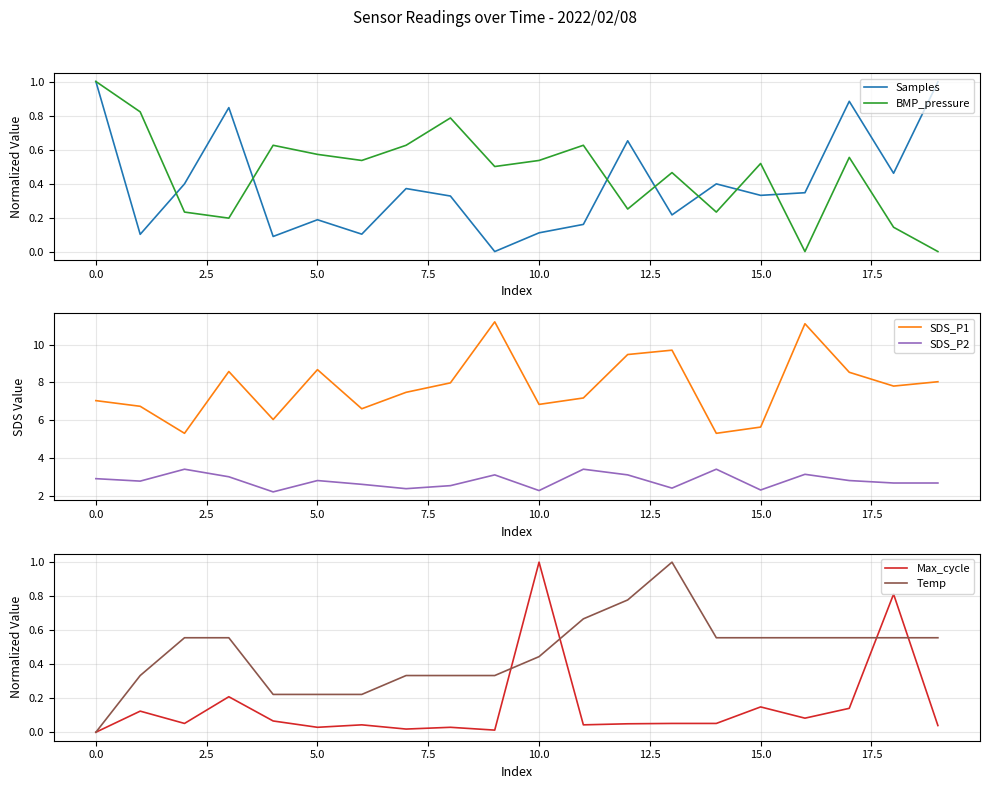

What is the approximate value of SDS_P1 at 15.0?

5.6